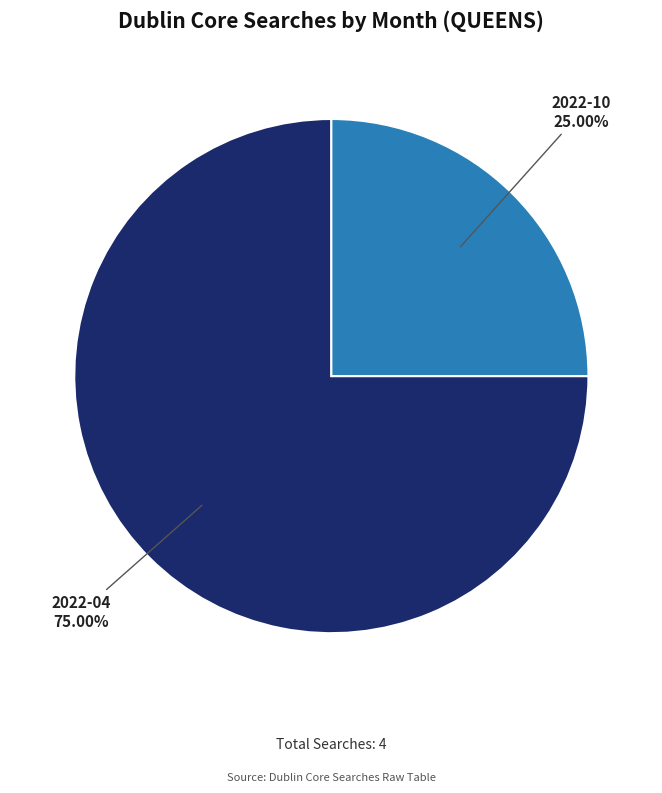

Is there a majority slice in this chart?

Yes